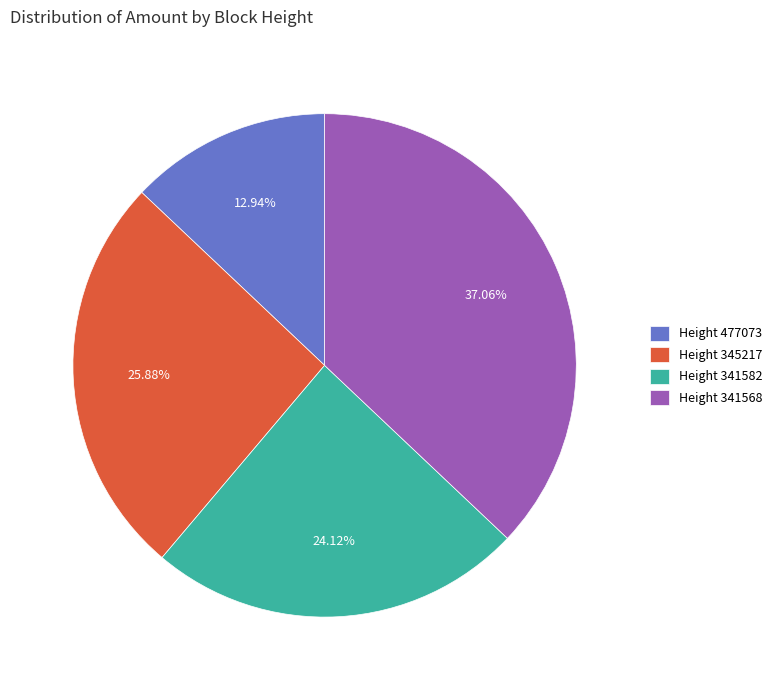

Is Height 477073 the majority of the pie?

No